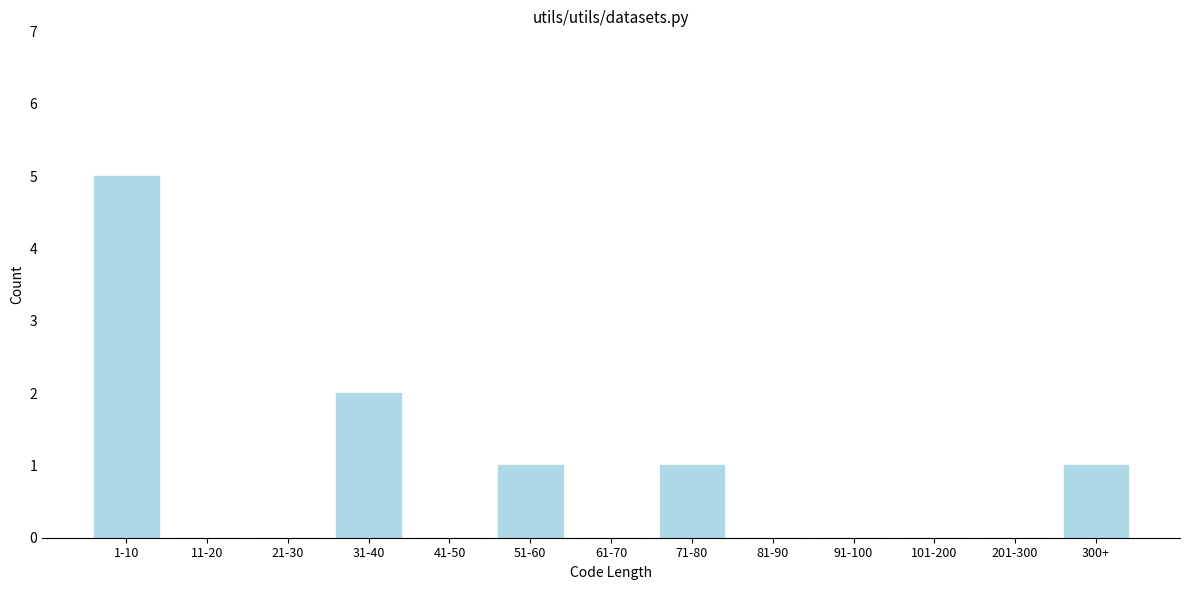

Reading left to right, list all the values displayed in this chart.

1-10=5	11-20=0	21-30=0	31-40=2	41-50=0	51-60=1	61-70=0	71-80=1	81-90=0	91-100=0	101-200=0	201-300=0	300+=1